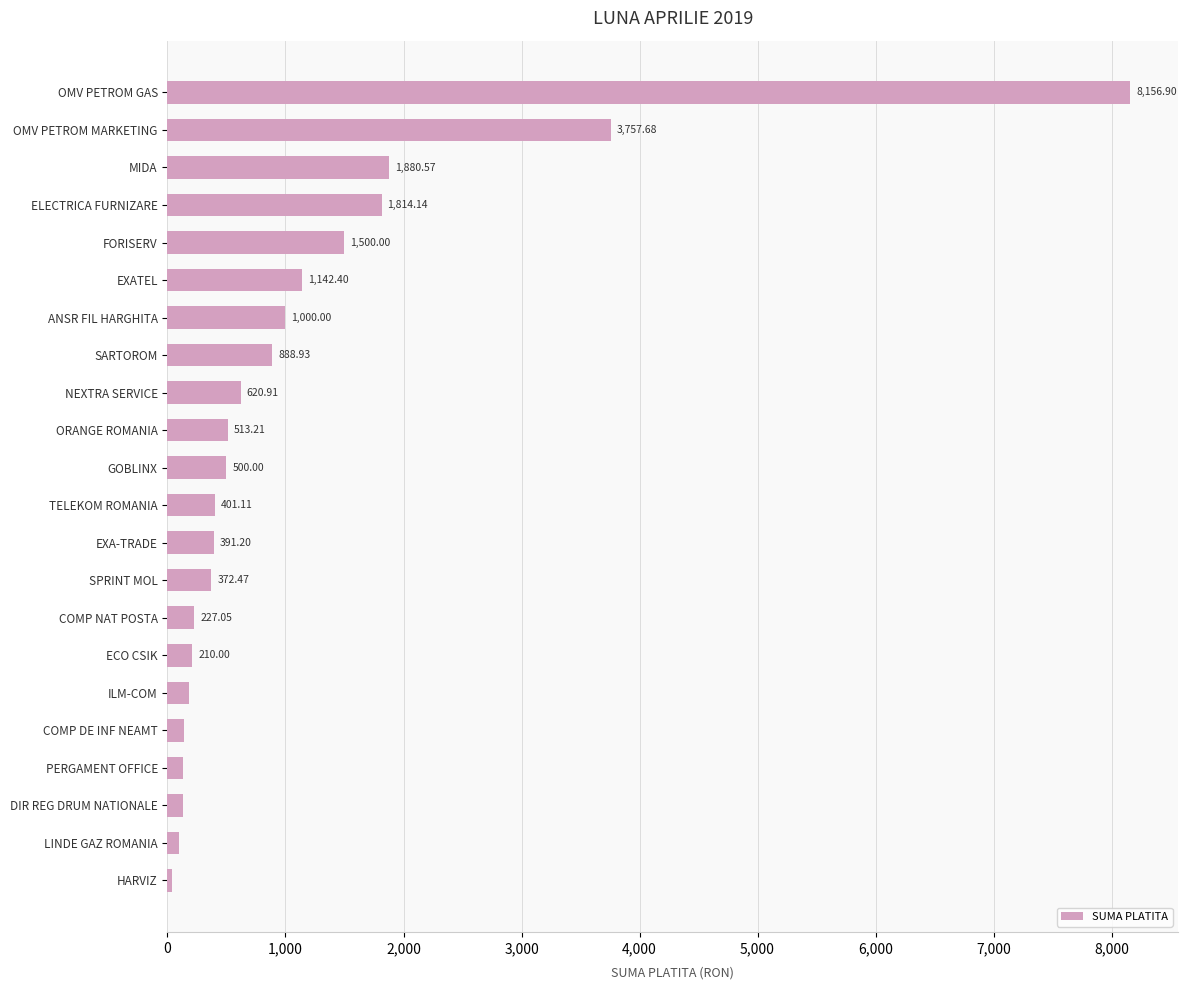

What is the difference between the maximum and minimum values?

8116.7